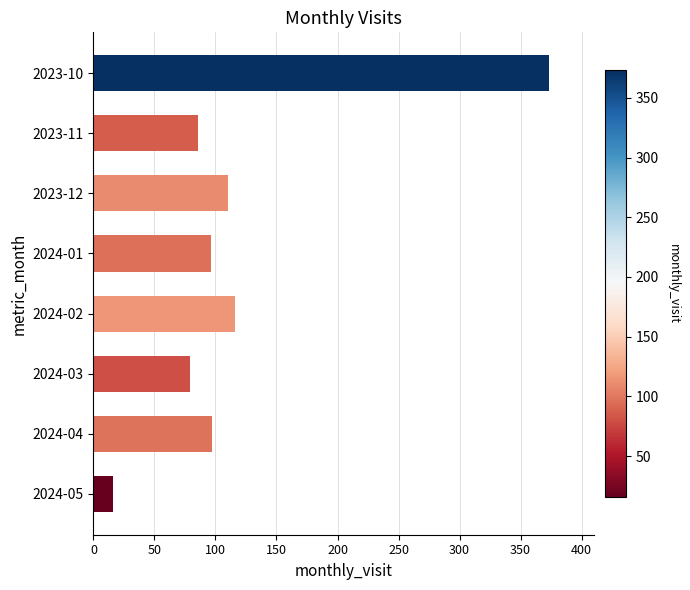

Is it true that the value at 2024-04 is 48?

False